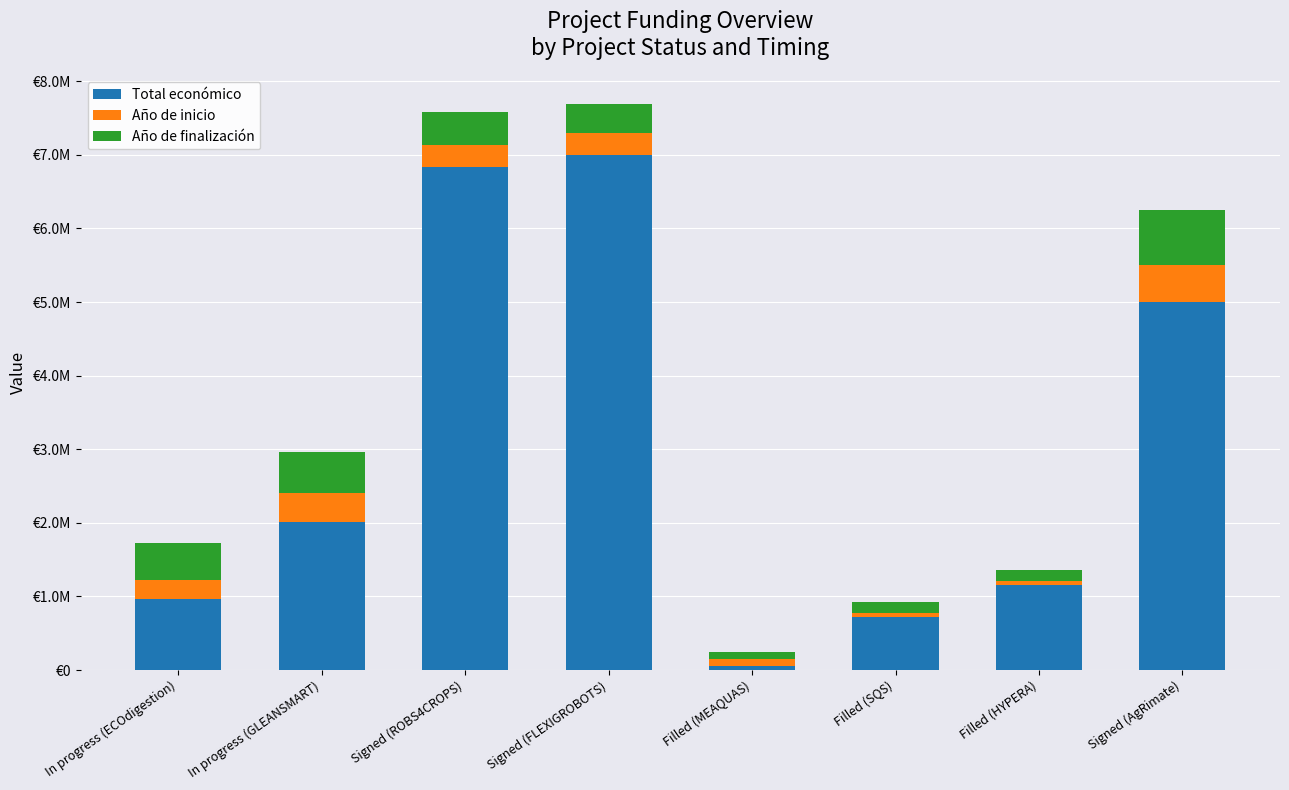

At how many categories does at least one series exceed 3462089?

3